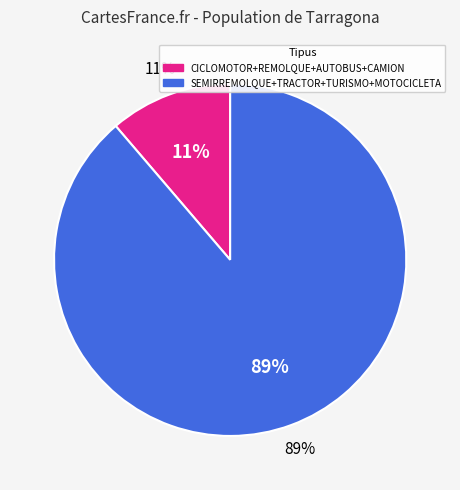

What percentage is the TURISMO slice, to the nearest percent?

73%